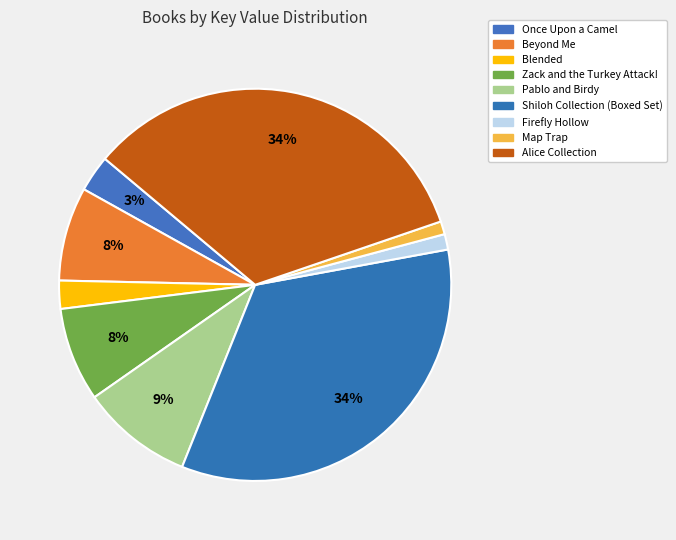

Is the sum of Once Upon a Camel and Map Trap greater than half?

No